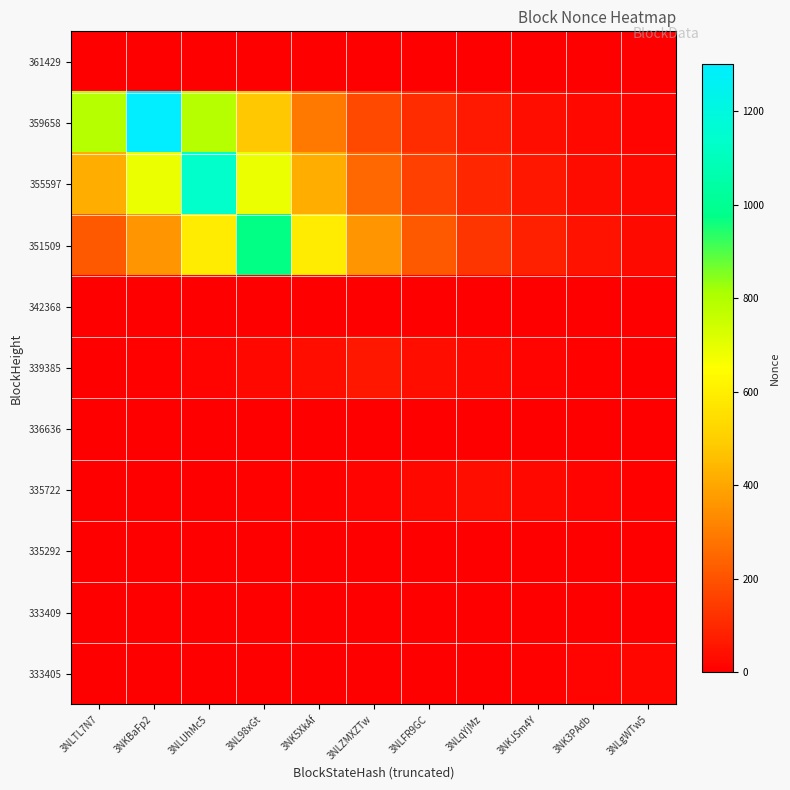

Which has a higher value, 3NKJSm4Y or 3NLTL7N7?

3NLTL7N7